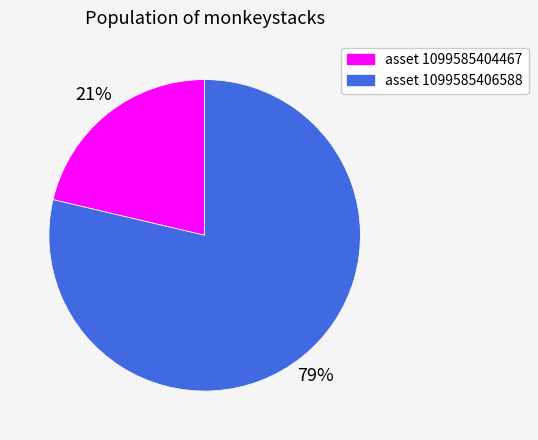

To the nearest percent, what is the average slice percentage?

50%